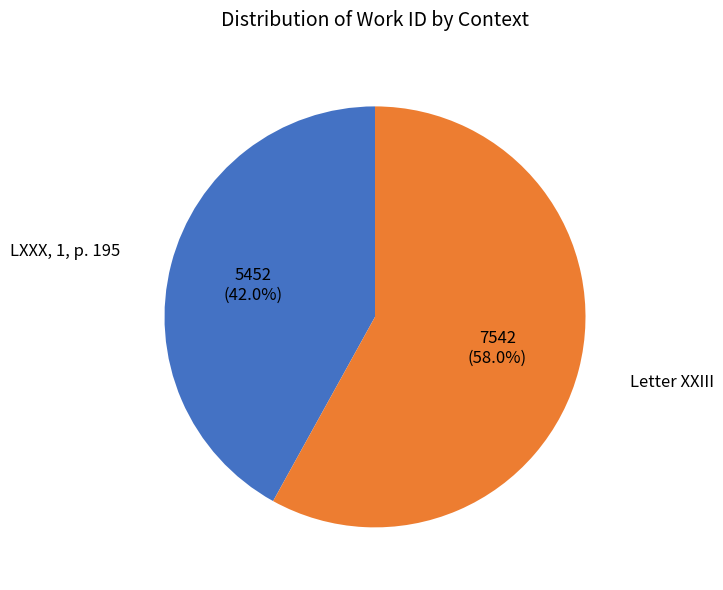

Is there any slice that represents more than half of the pie?

Yes